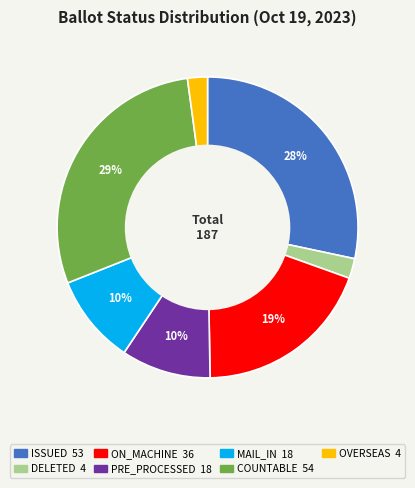

Does any single category account for the majority?

No